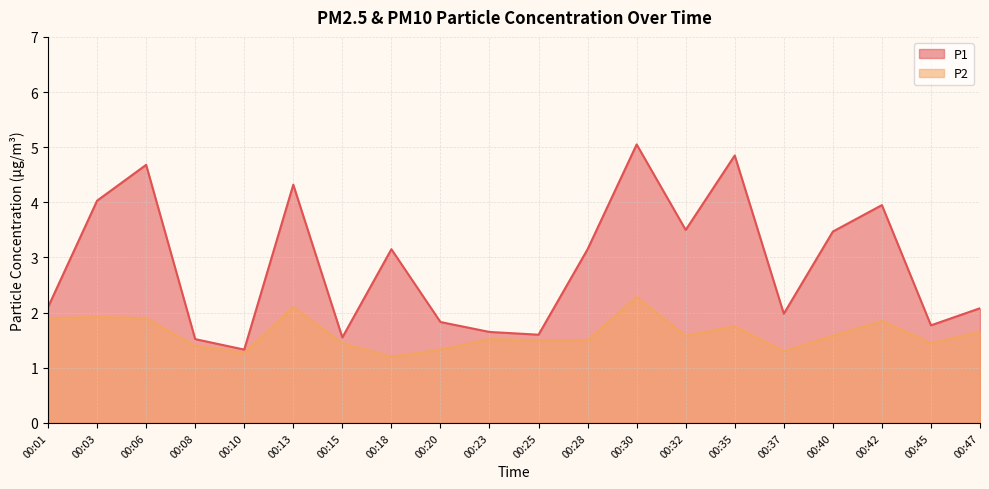

How many series are shown in this chart?

2